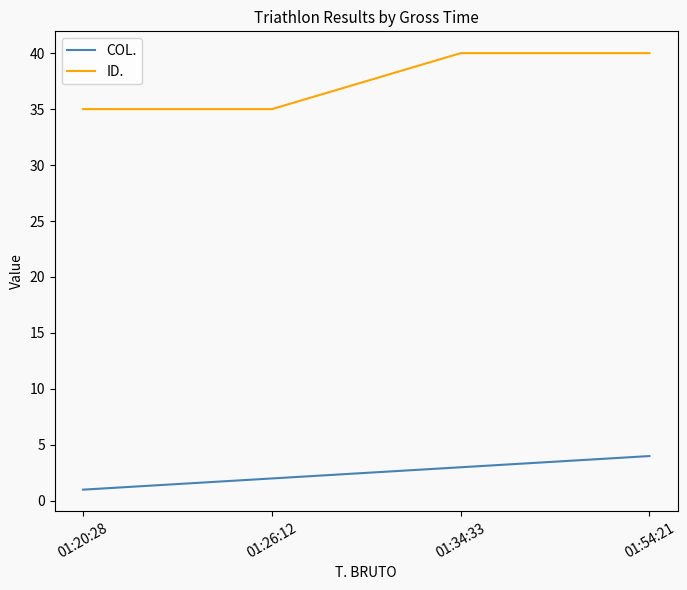

What is the minimum value for ID.?

35